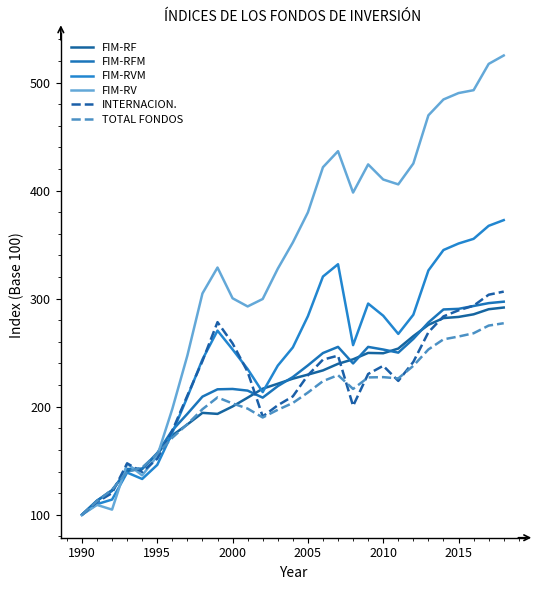

Does the chart display data point markers on the line(s)?

No